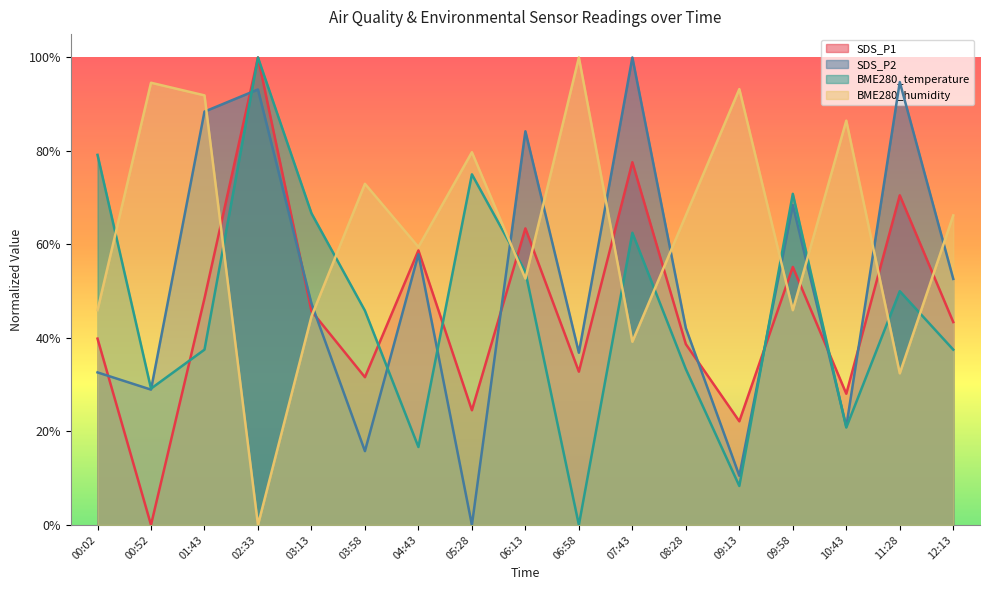

What is the label of the 15th point from the right?

01:43